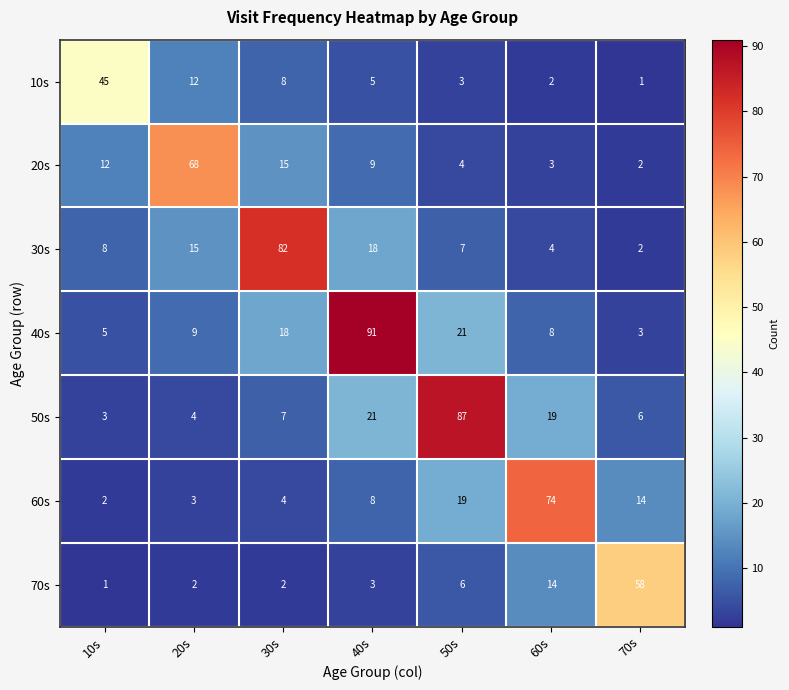

Is it true that 40s equals 3 at 70s?

True